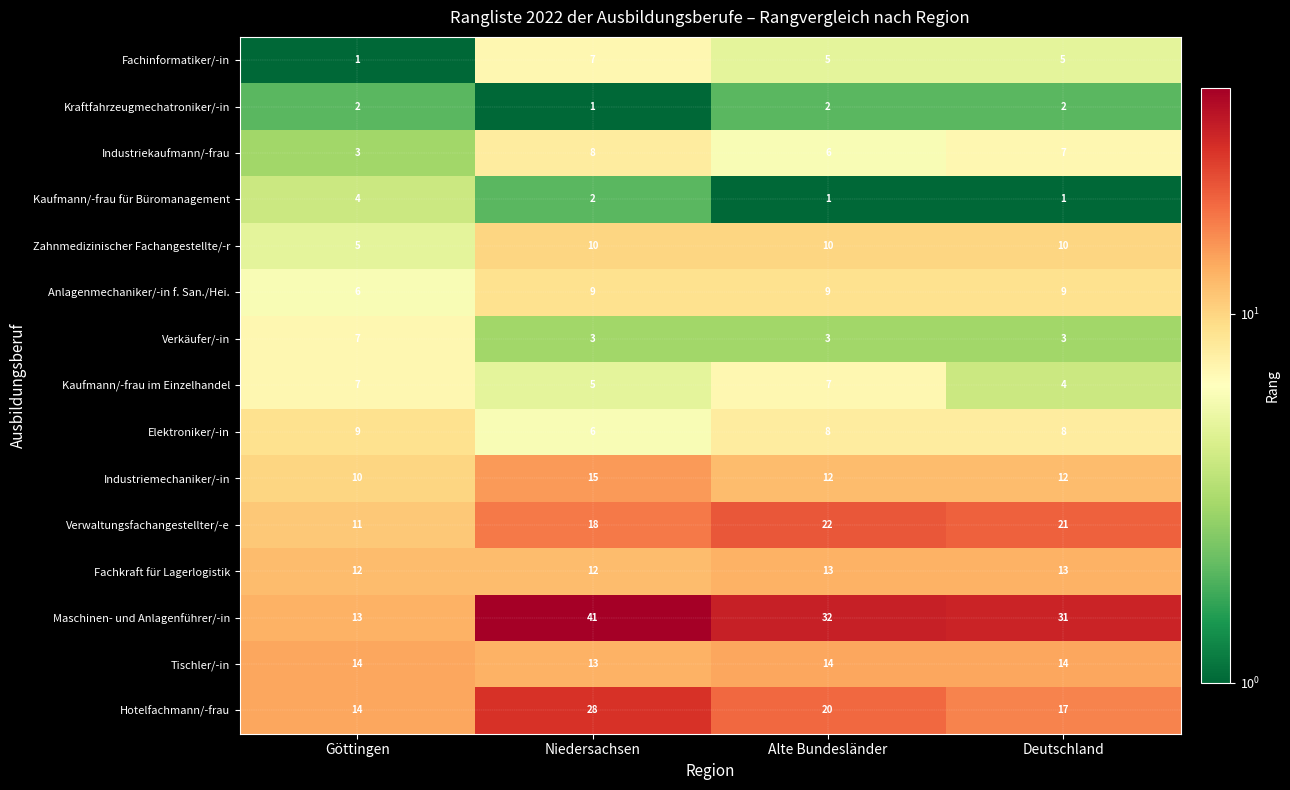

Which category has the highest value in the Kaufmann/-frau für Büromanagement series?

Göttingen